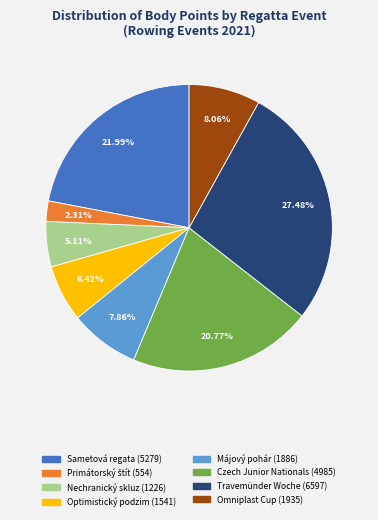

Does any single category account for the majority?

No